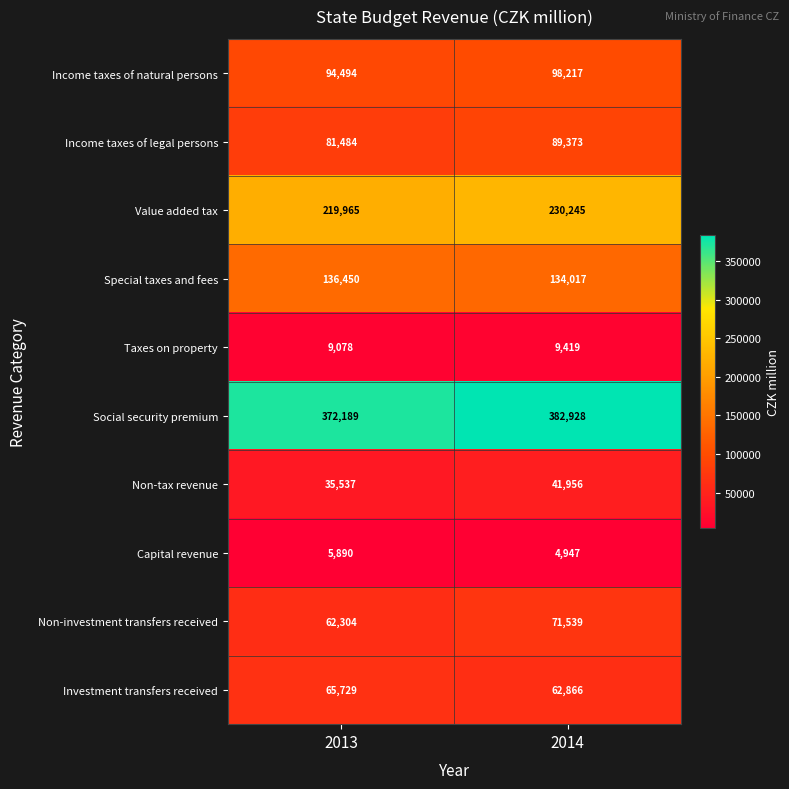

Which series has the largest total across all categories?

Social security premium